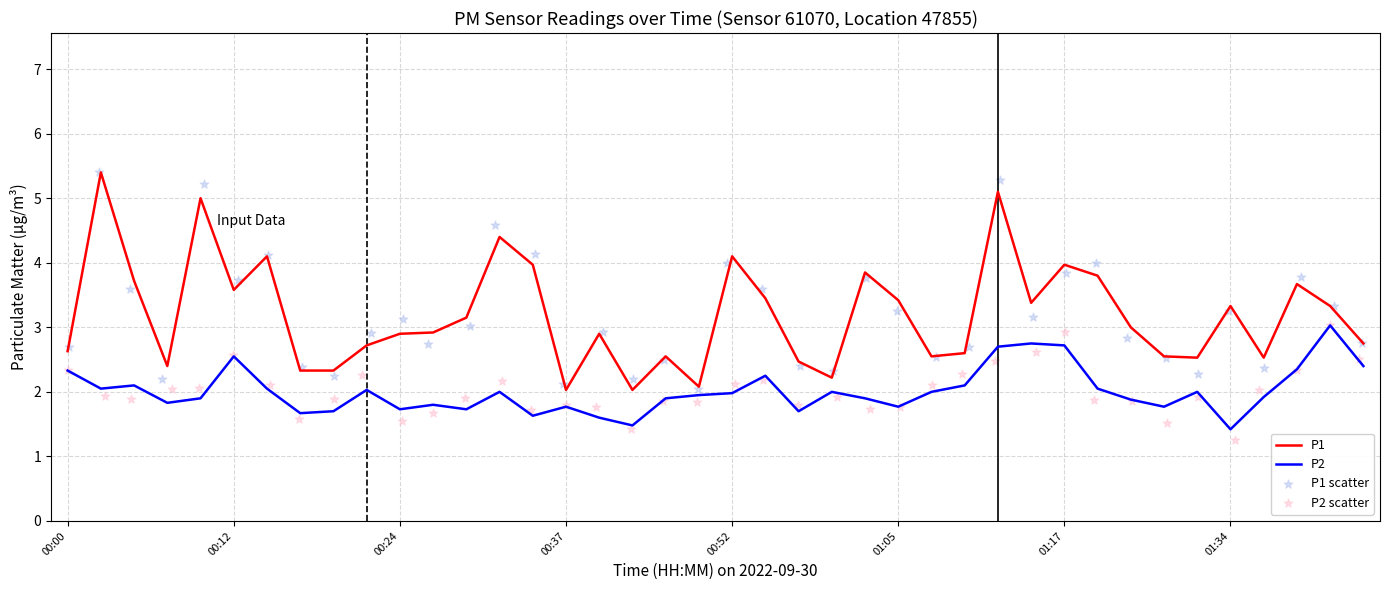

What is the total value across all series at 39?

10.4